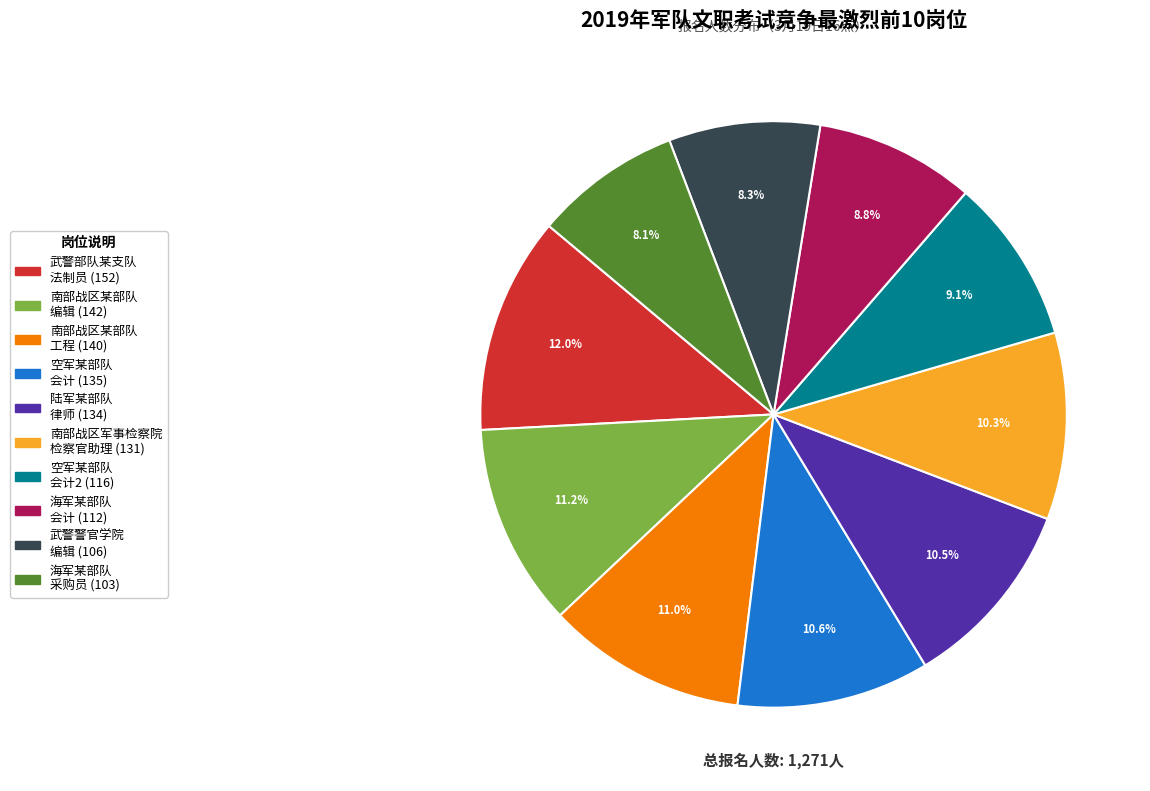

To the nearest percent, what is the difference between the largest and smallest slice percentages?

4%